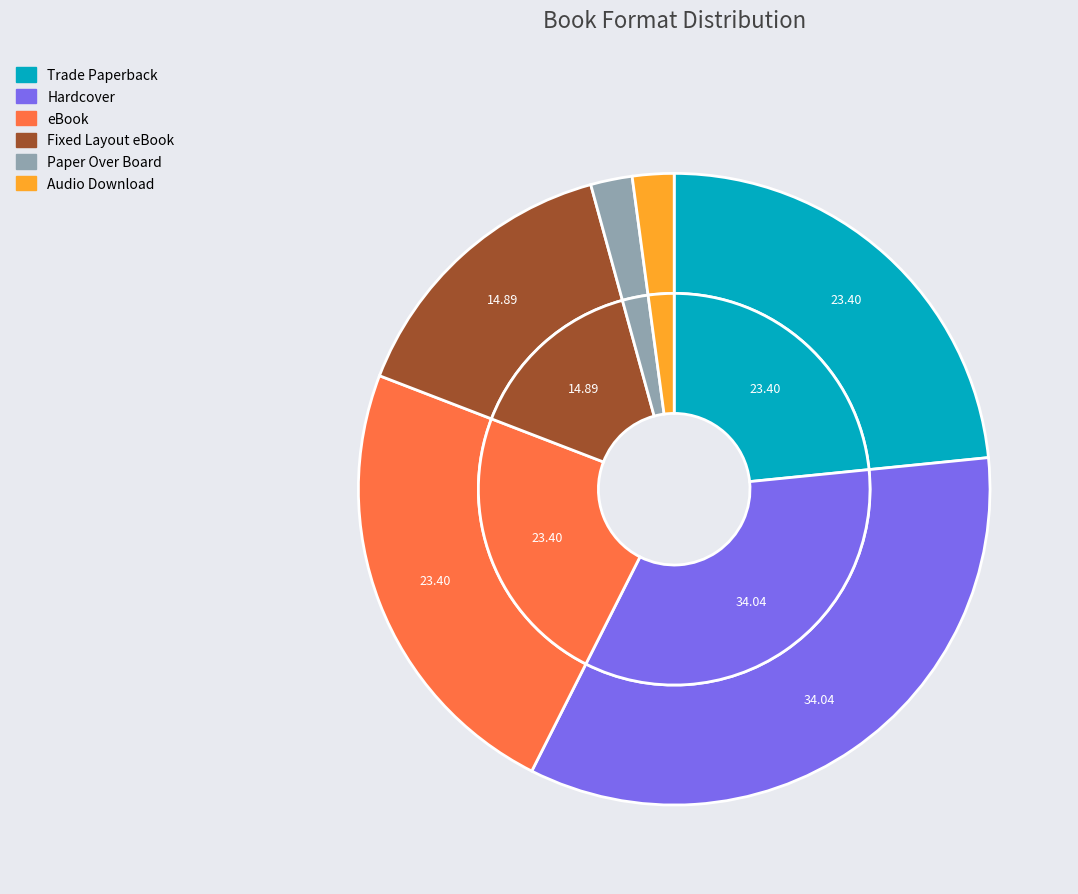

To the nearest percent, what portion does Hardcover represent?

34%